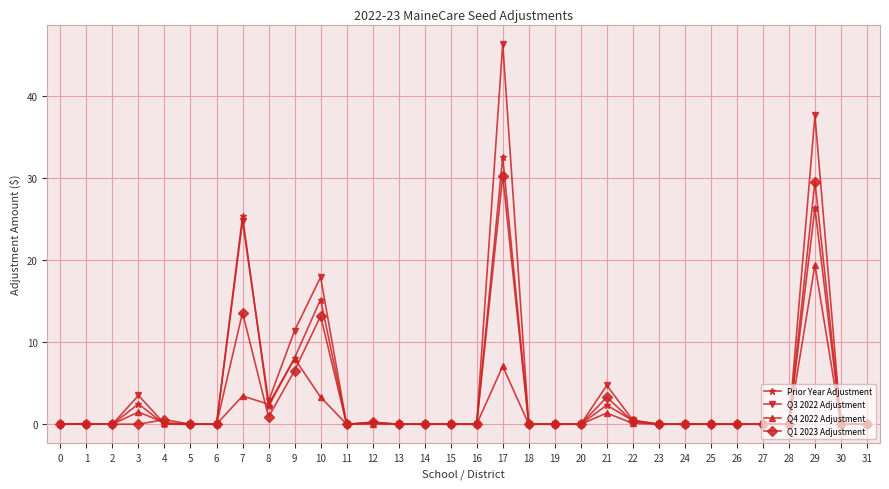

The value of Q3 2022 Adjustment at 21 is 2.7. True or false?

False